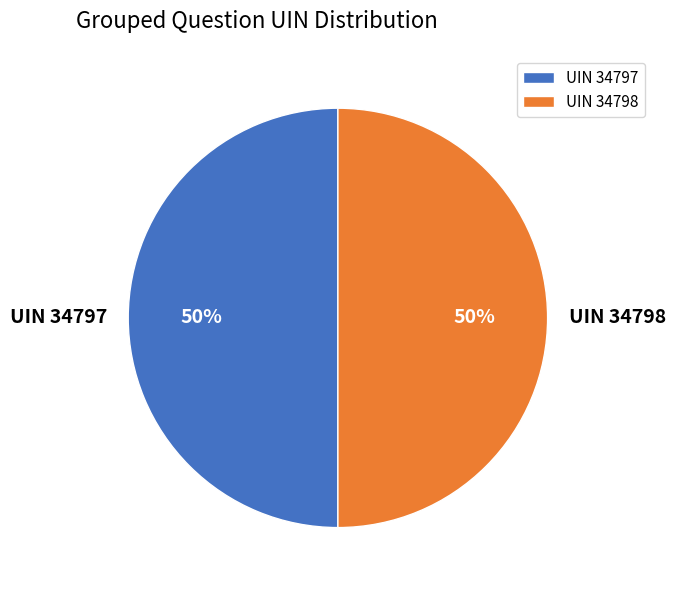

Combined, do UIN 34797 and UIN 34798 account for over 50%?

Yes